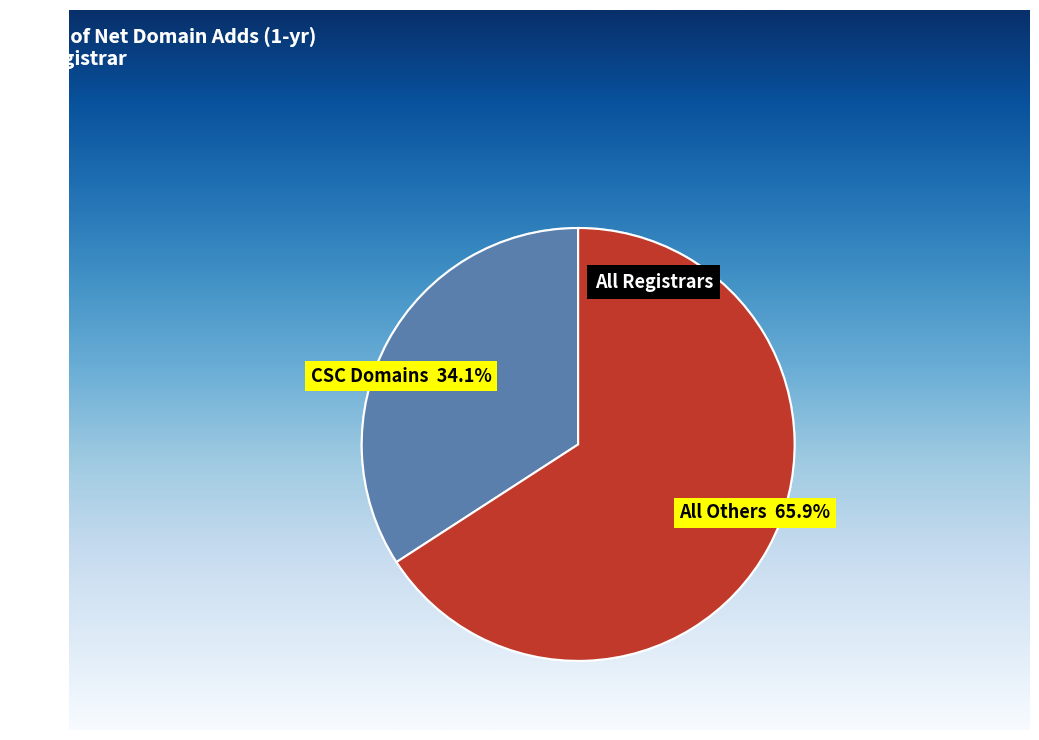

Is there a majority slice in this chart?

Yes